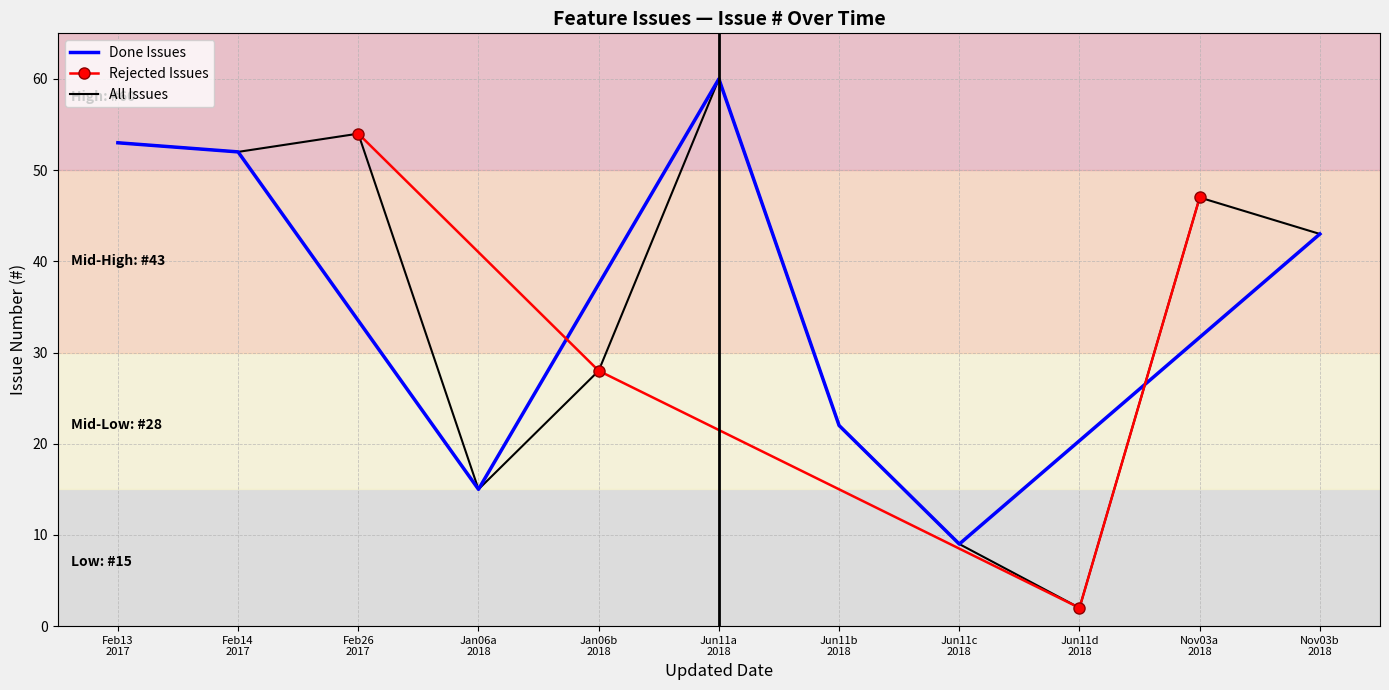

Reading left to right, transcribe all the data shown in this chart.

53	52	54	15	28	60	22	9	2	47	43